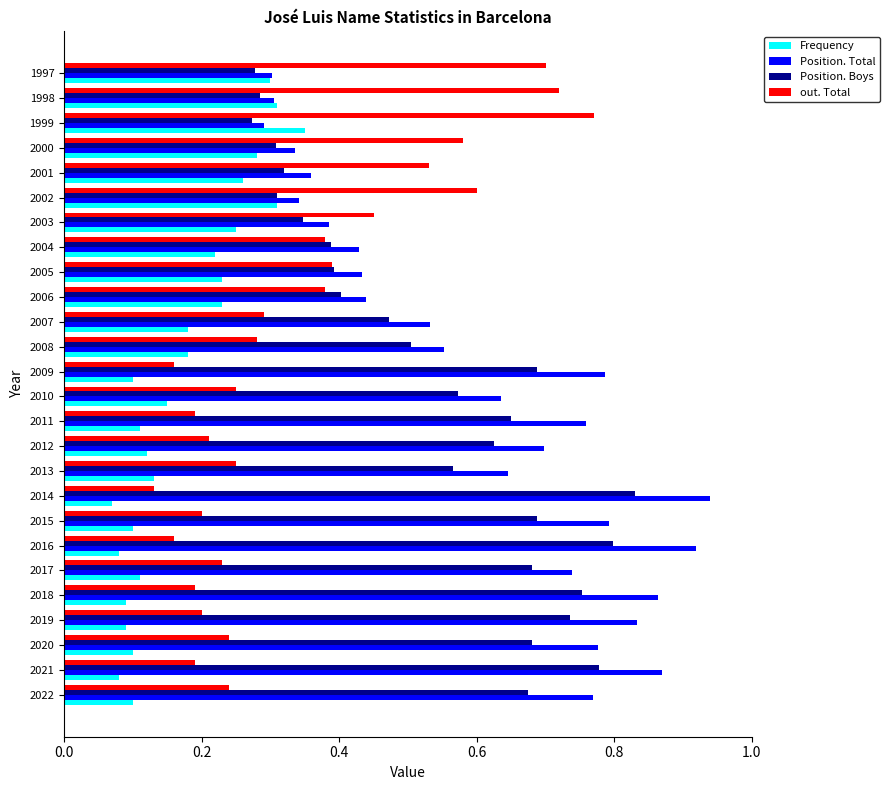

How many distinct data groups are displayed?

4